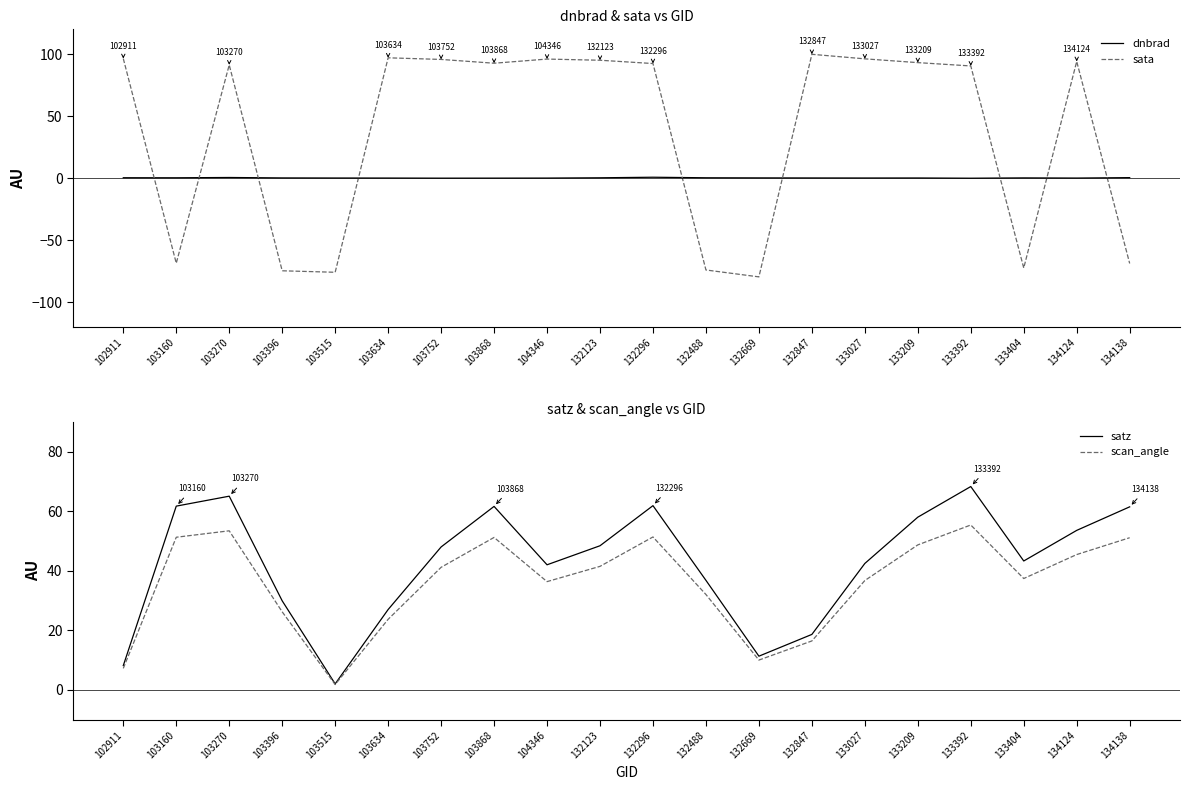

In scan_angle, how many points are lower than both neighbors (excluding endpoints)?

4